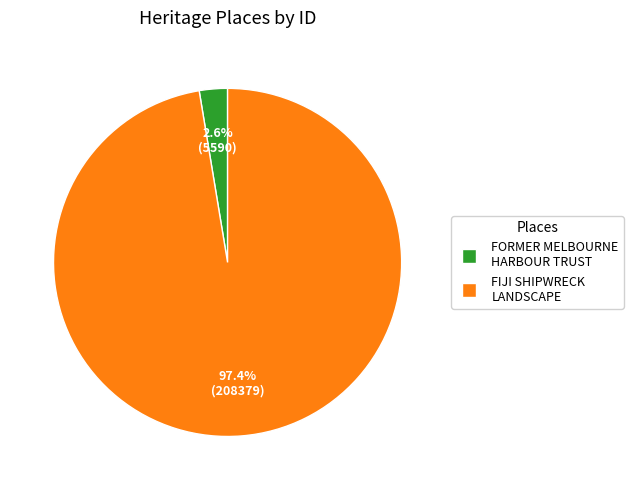

Is there any slice that represents more than half of the pie?

Yes